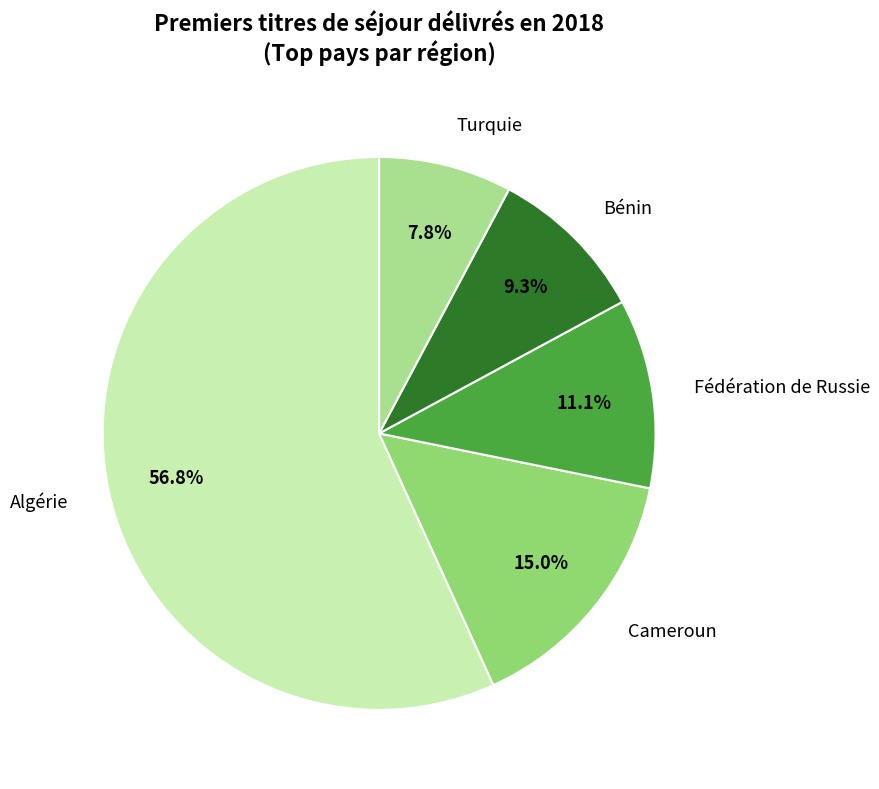

Which slice is the smallest?

Turquie